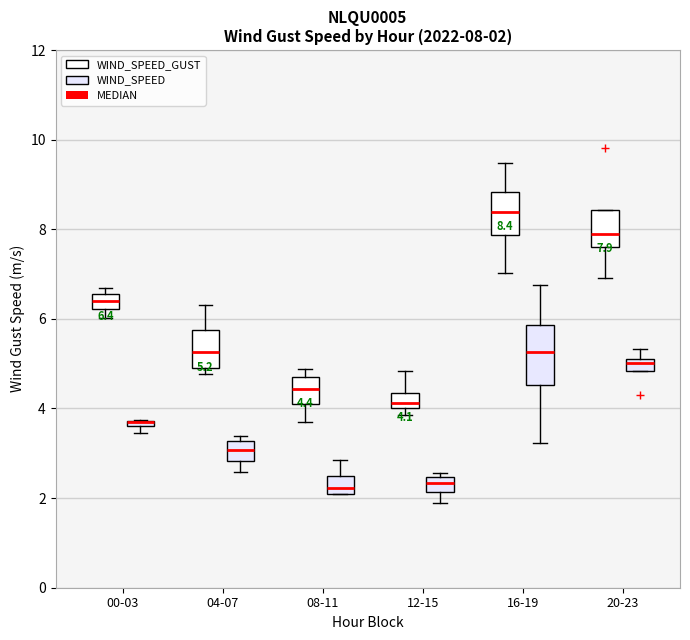

Which box is the tallest, from its lower edge to its upper edge?

16-19 (WIND_SPEED)